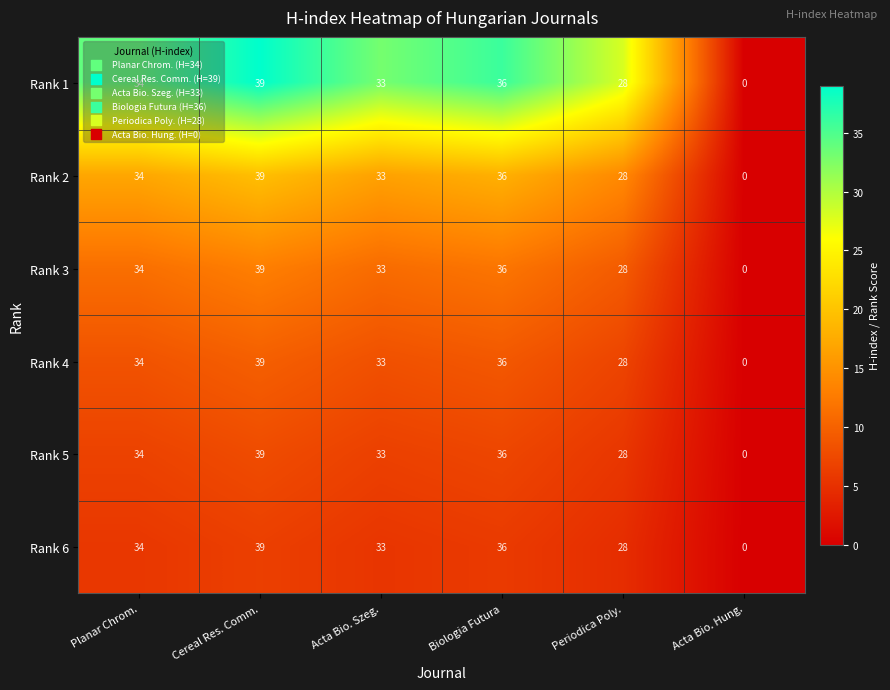

Rank the categories by Rank 1 value from lowest to highest.

Acta Bio. Hung., Periodica Poly., Acta Bio. Szeg., Planar Chrom., Biologia Futura, Cereal Res. Comm.